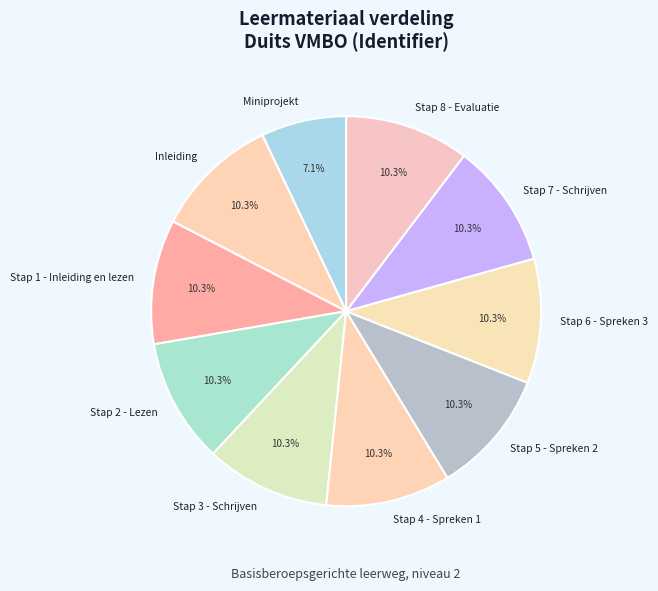

Which slice is the smallest?

Miniprojekt